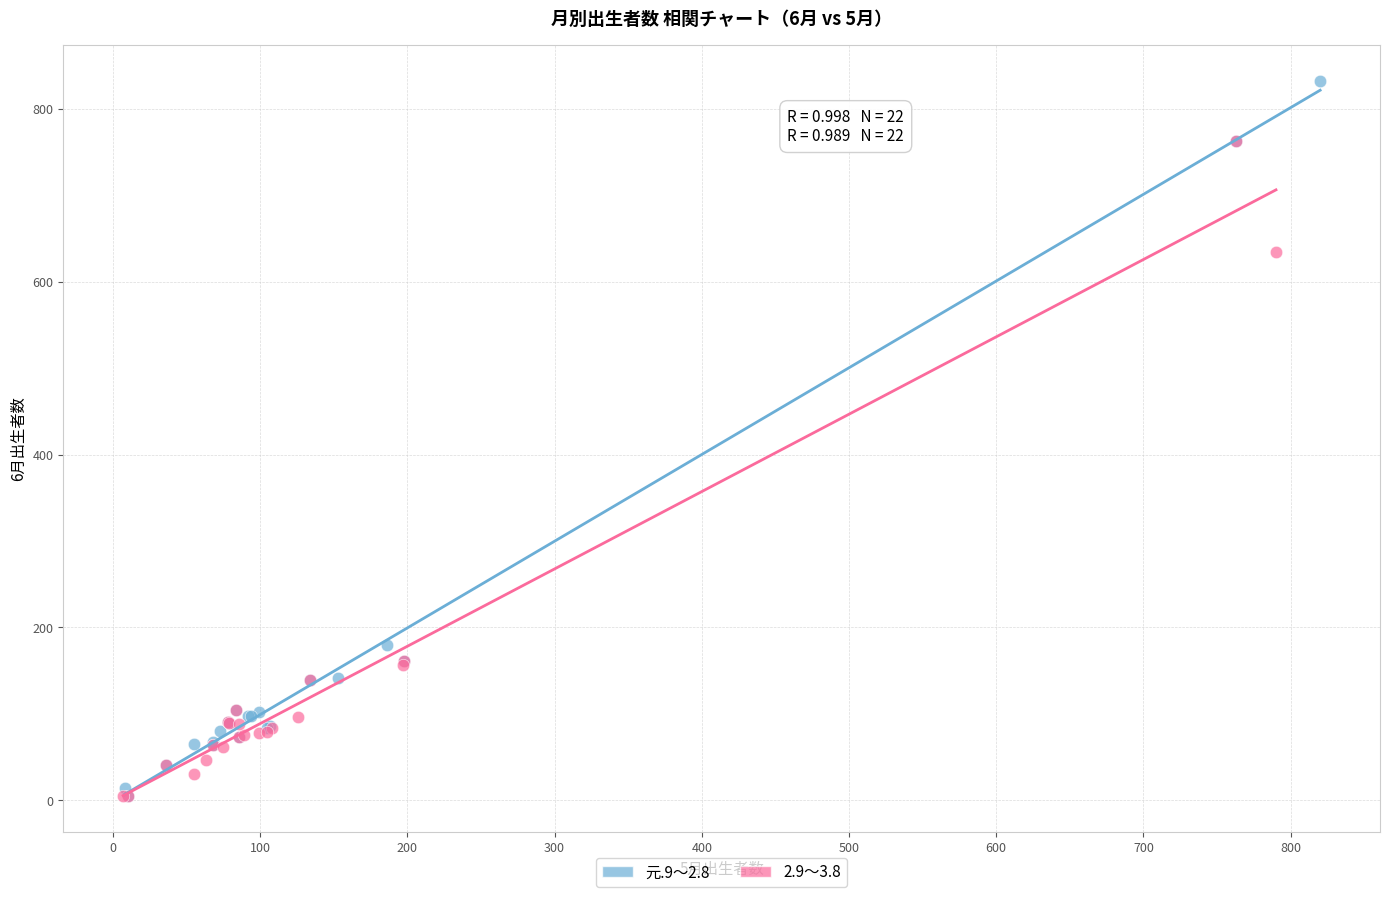

Which series has the largest Y range (max minus min)?

元.9～2.8